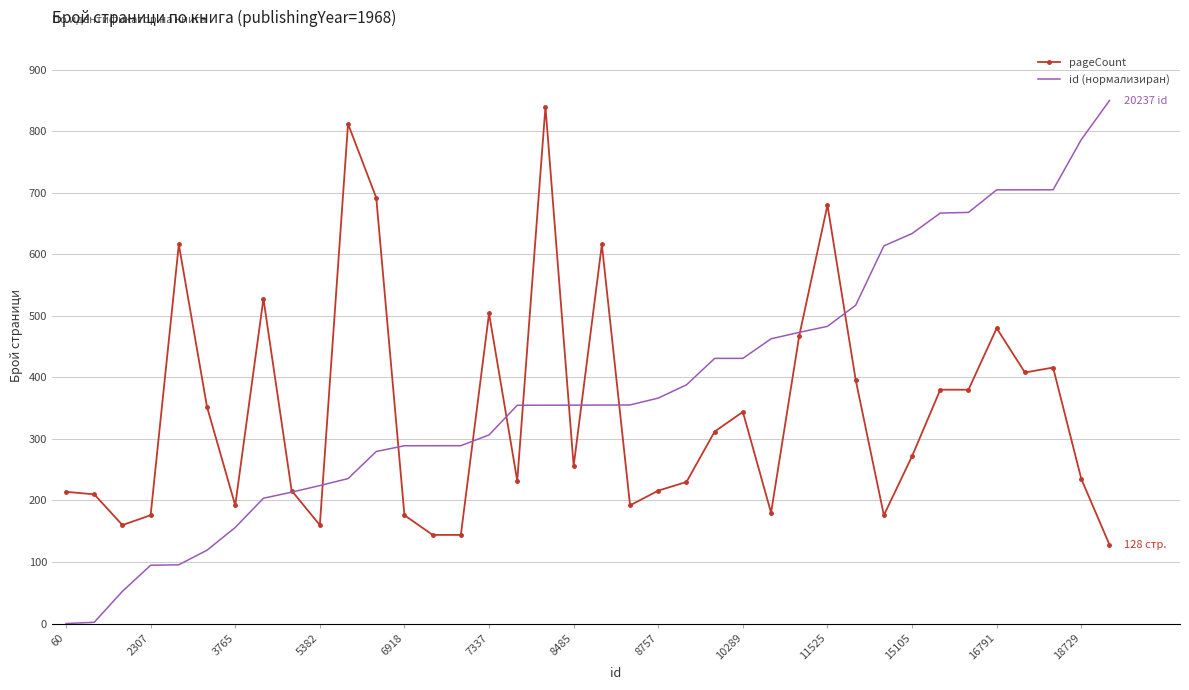

Which series has the widest spread of values?

id (нормализиран)